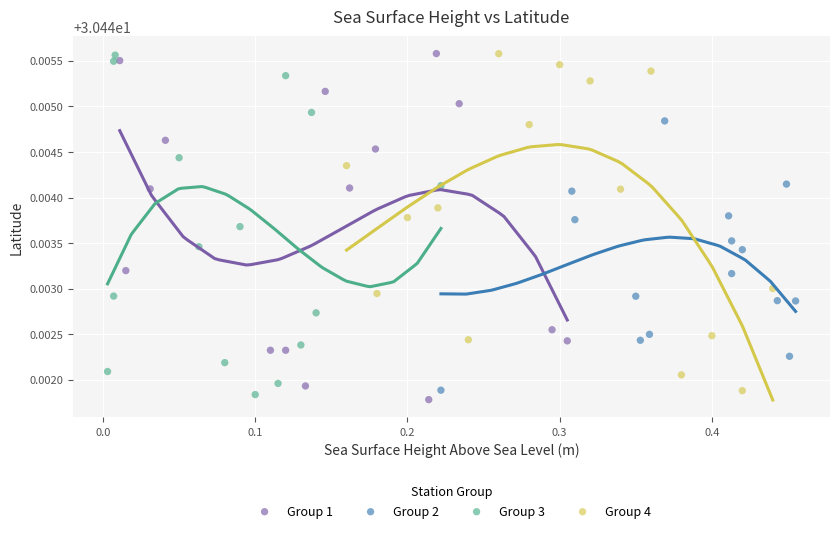

What are all the series names shown in the legend?

Group 1, Group 2, Group 3, Group 4